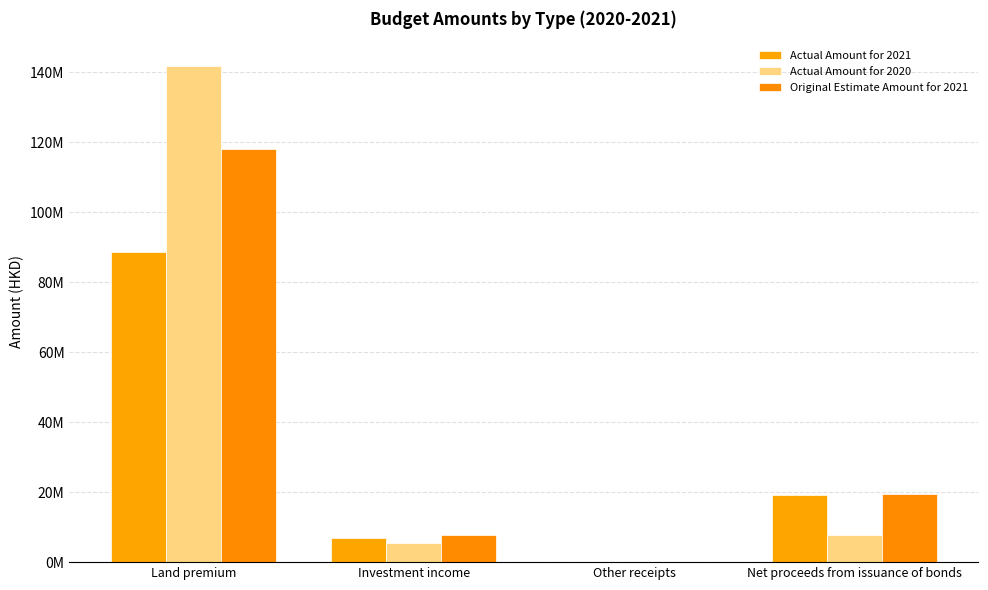

Which series has the largest range (max minus min)?

Actual Amount for 2020